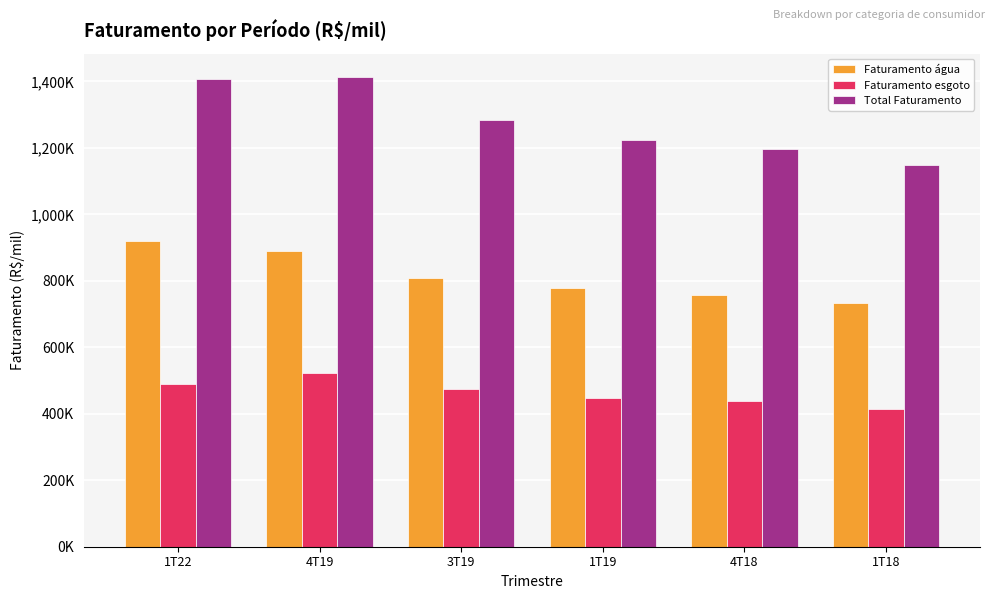

Does the chart contain any negative values?

No